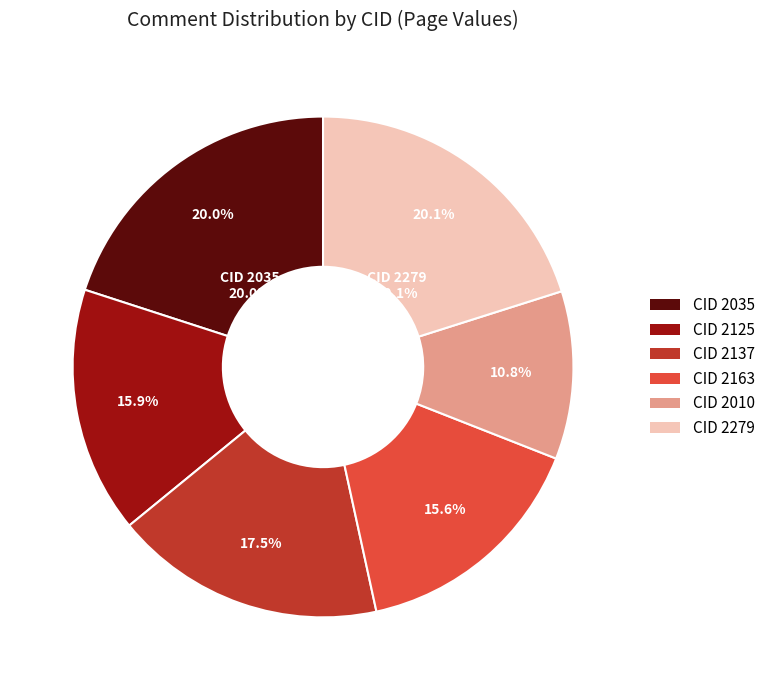

To the nearest percent, what portion does 2137 represent?

18%